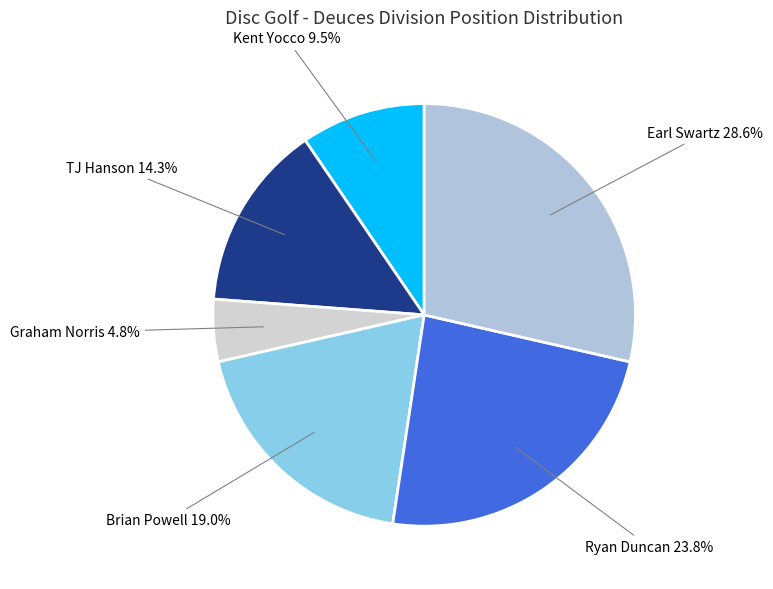

How many segments does this pie chart have?

6